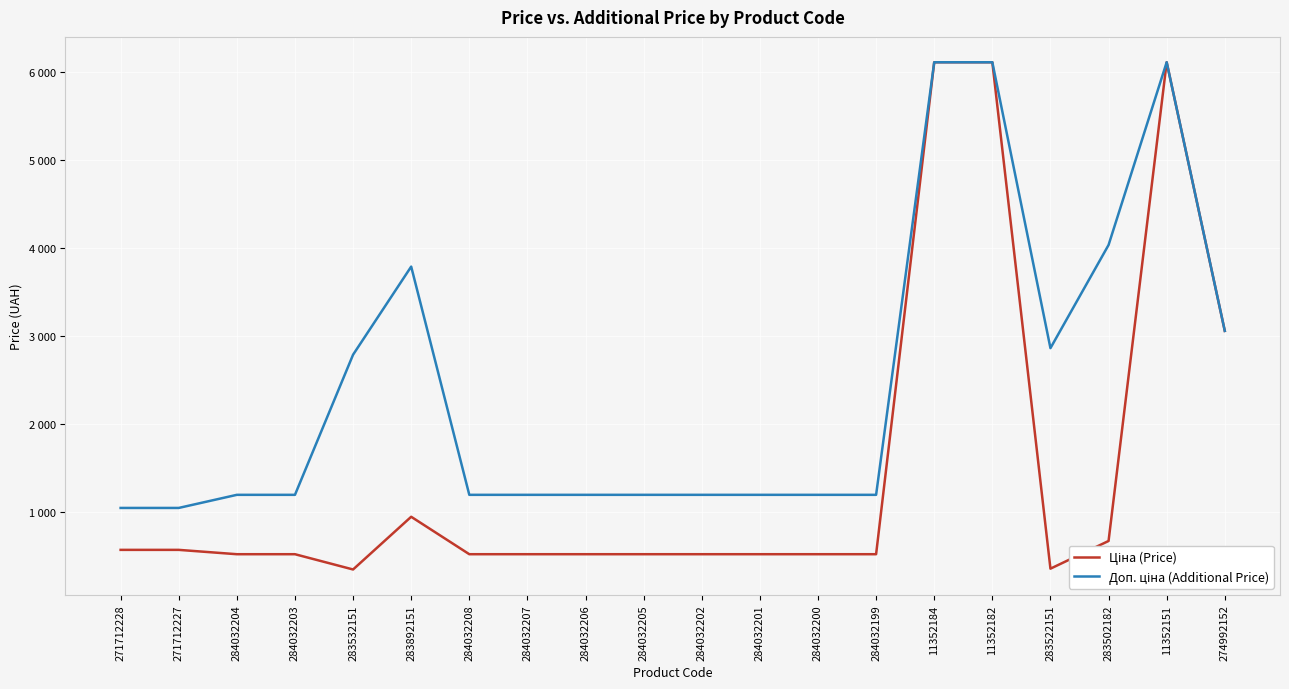

Reading left to right, transcribe all the data shown in this chart.

Ціна (Price): 271712228=571.6	271712227=571.6	284032204=522.2	284032203=522.2	283532151=348.6	283892151=947.6	284032208=522.2	284032207=522.2	284032206=522.2	284032205=522.2	284032202=522.2	284032201=522.2	284032200=522.2	284032199=522.2	11352184=6112.5	11352182=6112.5	283522151=358.0	283502182=672.7	11352151=6112.5	274992152=3059.7
Доп. ціна (Additional Price): 271712228=1048.0	271712227=1048.0	284032204=1197.0	284032203=1197.0	283532151=2789.2	283892151=3790.3	284032208=1197.0	284032207=1197.0	284032206=1197.0	284032205=1197.0	284032202=1197.0	284032201=1197.0	284032200=1197.0	284032199=1197.0	11352184=6112.5	11352182=6112.5	283522151=2863.8	283502182=4036.0	11352151=6112.5	274992152=3060.0